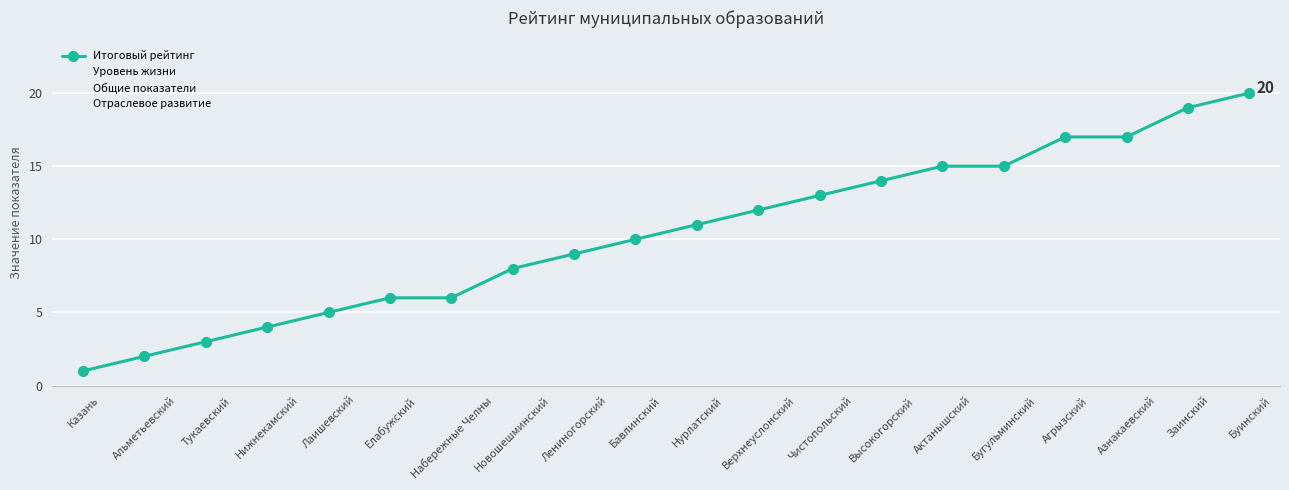

What is the value of the Общие показатели point at the 12th from the left?

23